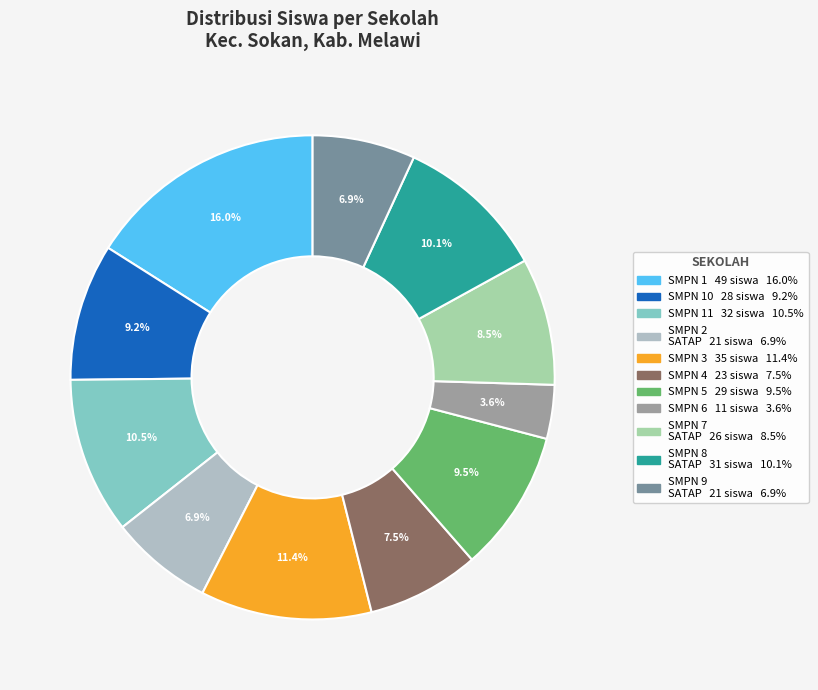

To the nearest percent, what is the difference between the largest and smallest slice percentages?

12%